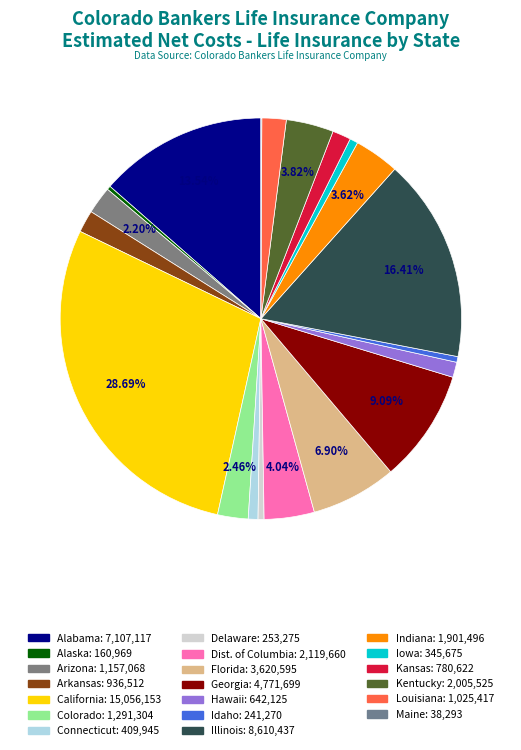

The Arizona slice represents 17% of the pie. True or false?

False